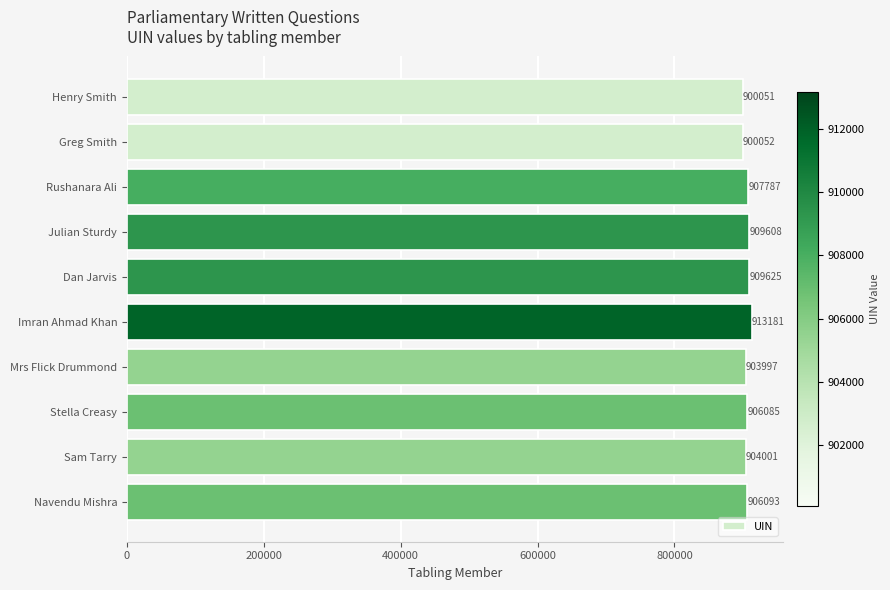

What is the sum of all values?

9060480